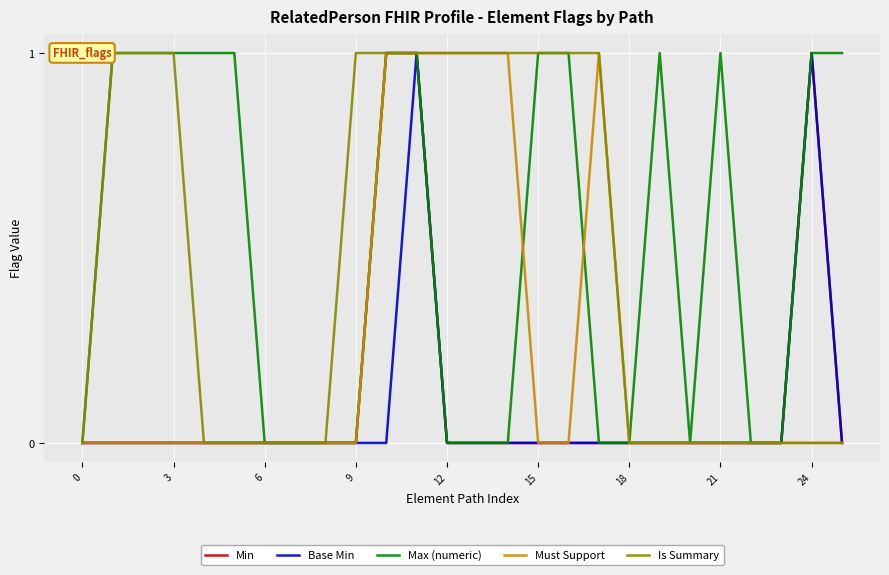

True or false: Base Min and Max (numeric) cross at least once.

False